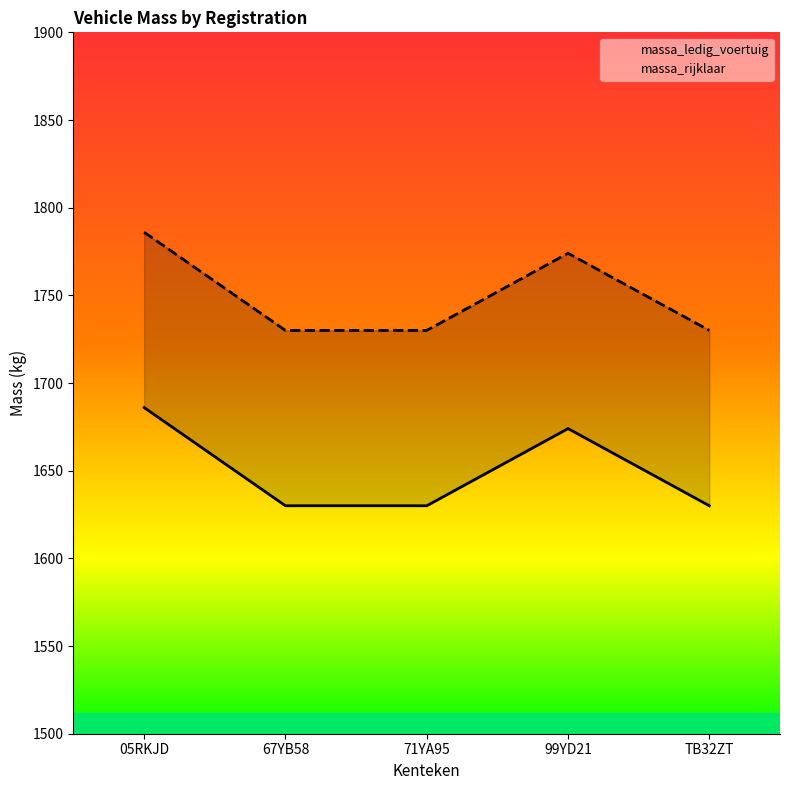

Is the value of massa_ledig_voertuig at 05RKJD greater than the value of massa_rijklaar at 71YA95?

No